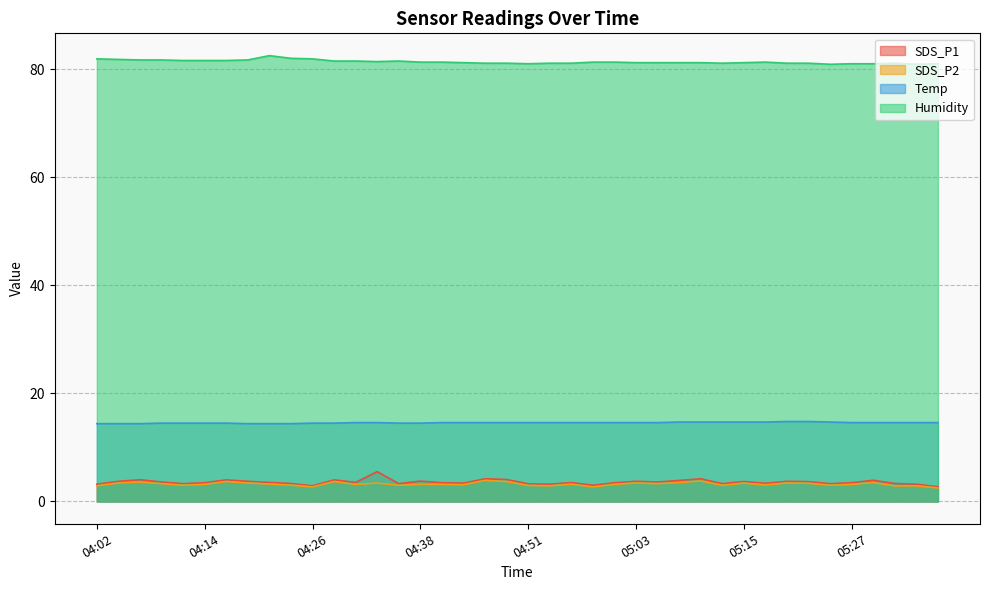

Which series has the largest range (max minus min)?

SDS_P1